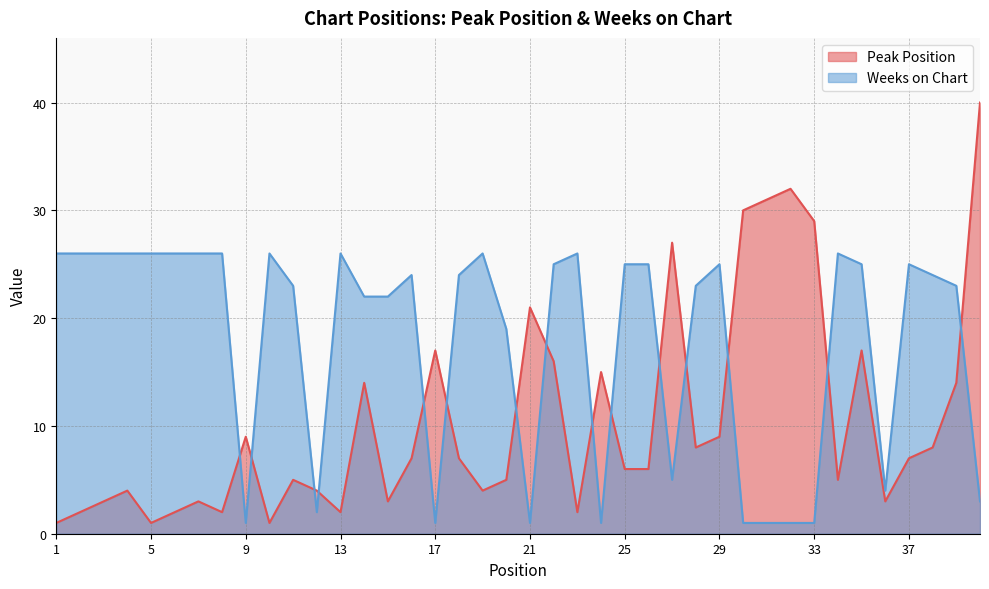

At which category does Peak Position reach its first local valley?

5